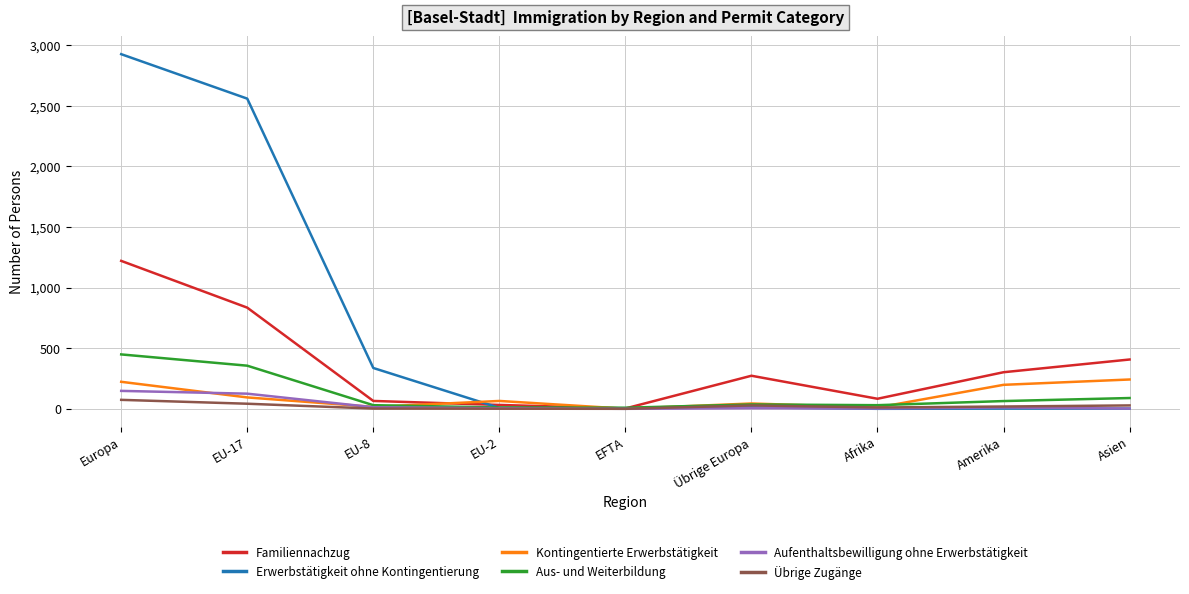

Which category has the highest value across all series?

Europa